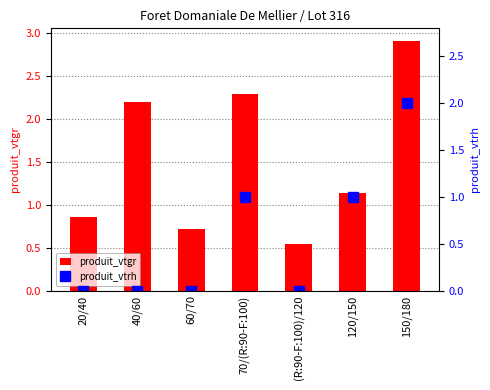

What is the difference between the maximum and second lowest values in the produit_vtrh series?

2.0